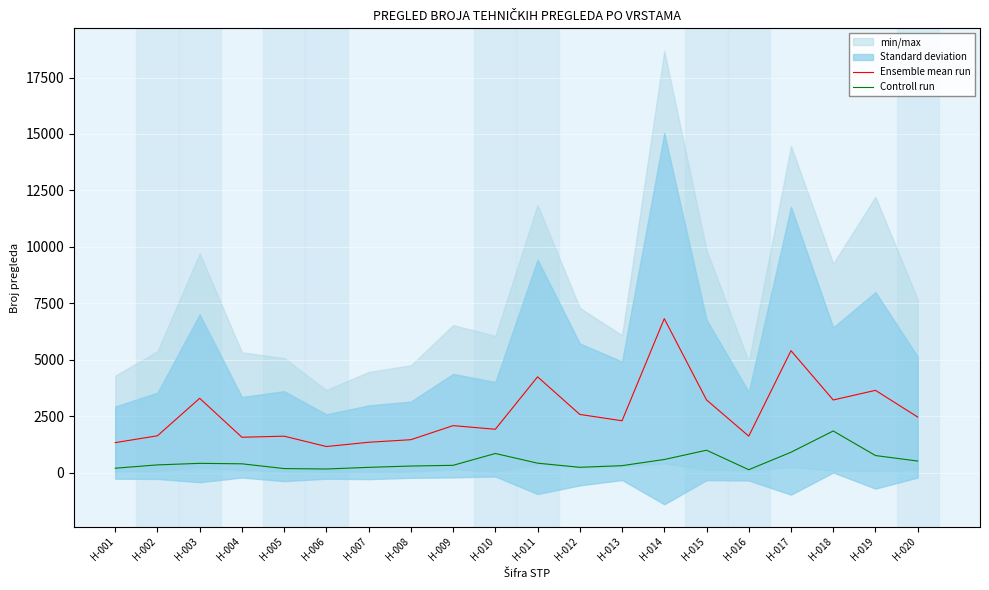

What is the greatest value displayed?

6818.0